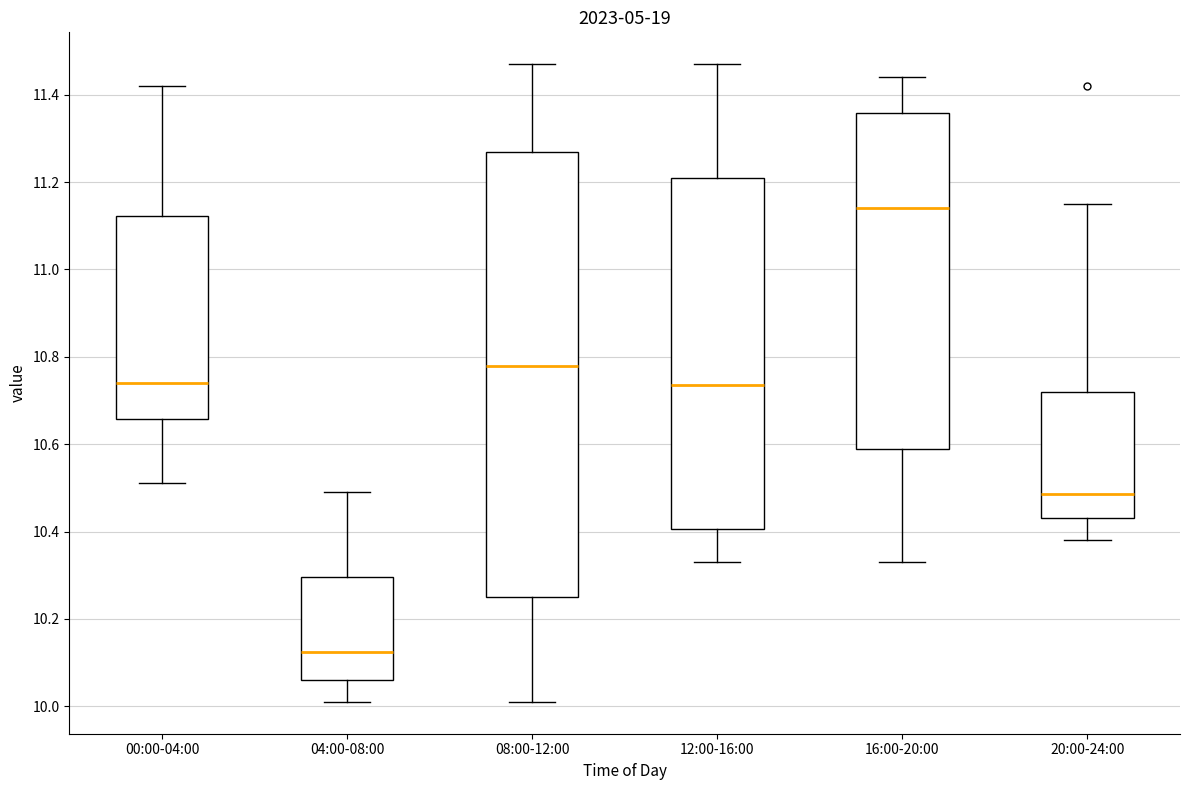

Reading left to right, transcribe this box plot: for each box, give where its median line is, the range the box spans, and where its two whiskers end, as read against the y-axis. The values are not printed on the chart, so give them approximately, as read against the axis.

00:00-04:00: median 10.74, box 10.66 to 11.12, whiskers 10.52 to 11.42
04:00-08:00: median 10.12, box 10.06 to 10.30, whiskers 10.02 to 10.50
08:00-12:00: median 10.78, box 10.26 to 11.28, whiskers 10.02 to 11.48
12:00-16:00: median 10.74, box 10.40 to 11.22, whiskers 10.34 to 11.48
16:00-20:00: median 11.14, box 10.60 to 11.36, whiskers 10.34 to 11.44
20:00-24:00: median 10.48, box 10.44 to 10.72, whiskers 10.38 to 11.16